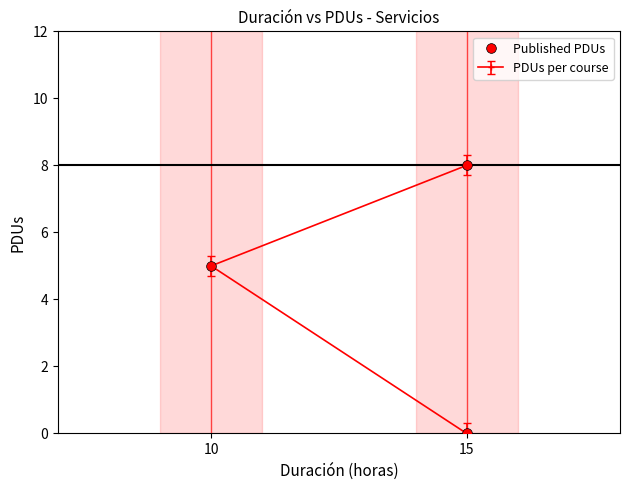

True or false: the data shows -5 at 15.

False